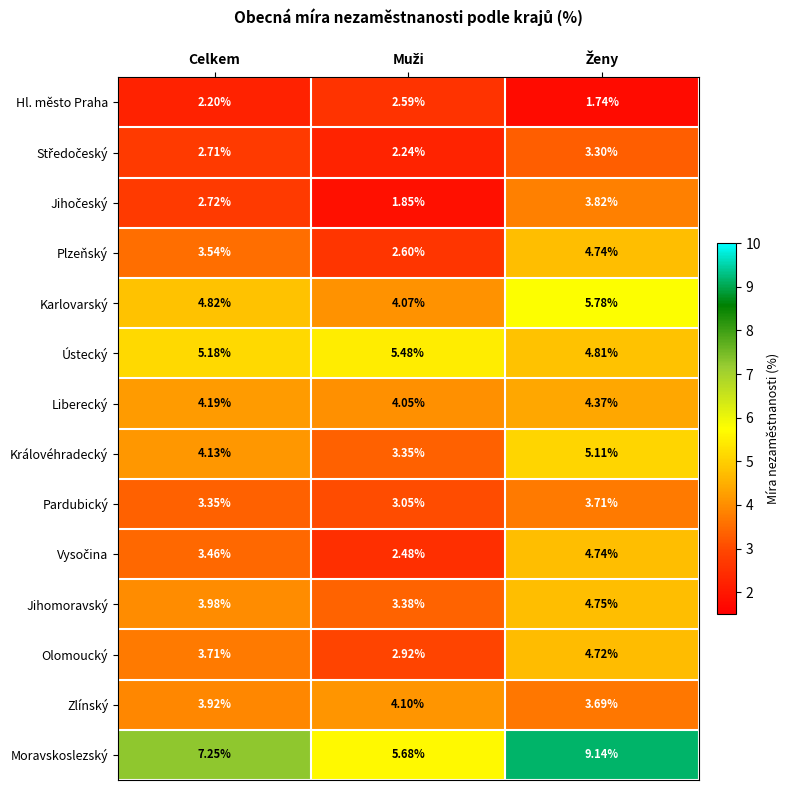

Which series has the largest total across all categories?

Moravskoslezský